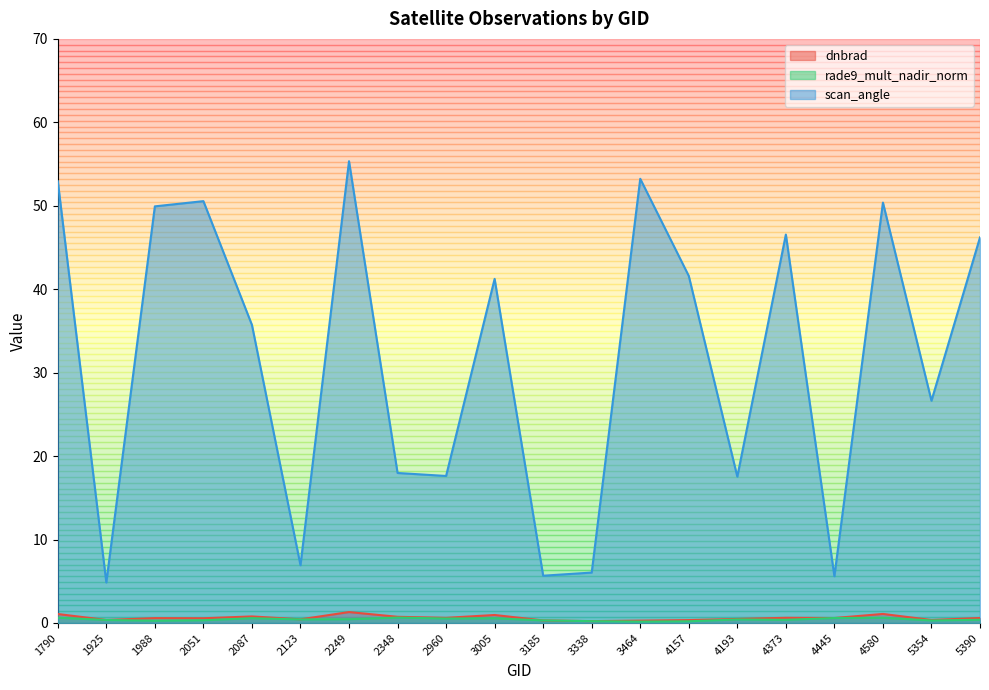

What is the average value of the dnbrad series?

0.6